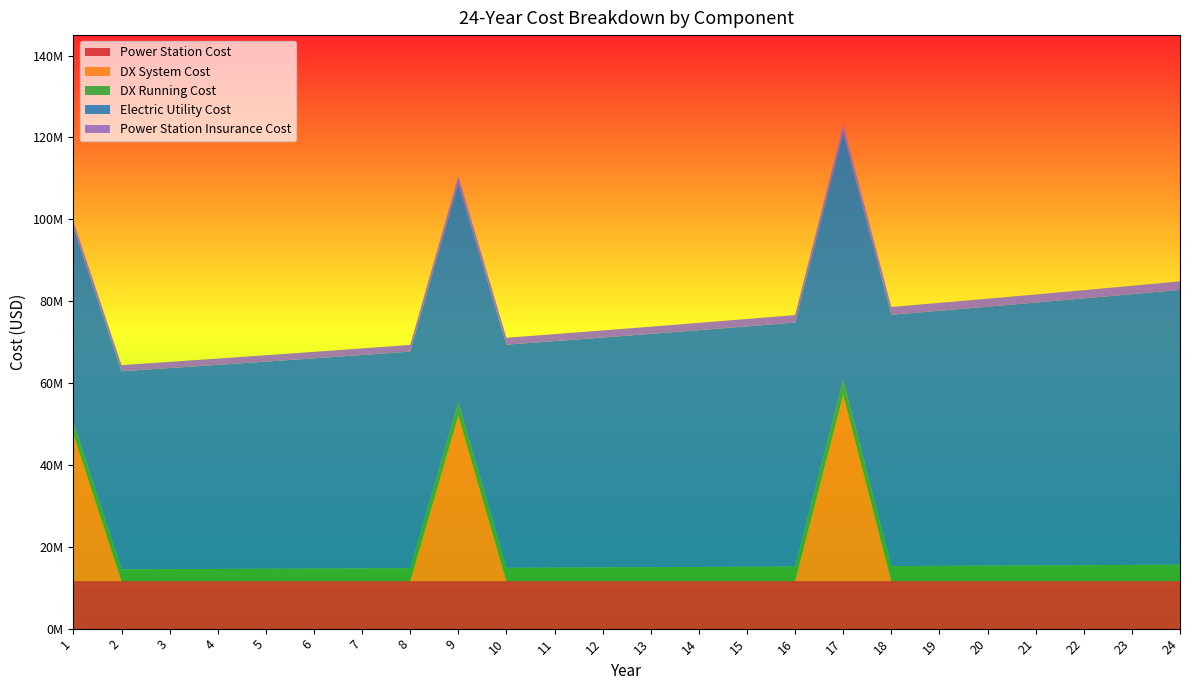

Reading left to right, transcribe all the data shown in this chart.

Power Station Cost: 1=11578703.6	2=11578703.6	3=11578703.6	4=11578703.6	5=11578703.6	6=11578703.6	7=11578703.6	8=11578703.6	9=11578703.6	10=11578703.6	11=11578703.6	12=11578703.6	13=11578703.6	14=11578703.6	15=11578703.6	16=11578703.6	17=11578703.6	18=11578703.6	19=11578703.6	20=11578703.6	21=11578703.6	22=11578703.6	23=11578703.6	24=11578703.6
DX System Cost: 1=35880000.0	2=0.0	3=0.0	4=0.0	5=0.0	6=0.0	7=0.0	8=0.0	9=40358754.0	10=0.0	11=0.0	12=0.0	13=0.0	14=0.0	15=0.0	16=0.0	17=45471401.4	18=0.0	19=0.0	20=0.0	21=0.0	22=0.0	23=0.0	24=0.0
DX Running Cost: 1=2870400.0	2=2913456.0	3=2957157.8	4=3001515.2	5=3046537.9	6=3092236.0	7=3138619.5	8=3185698.8	9=3233484.3	10=3281986.6	11=3331216.4	12=3381184.6	13=3431902.4	14=3483380.9	15=3535631.6	16=3588666.1	17=3642496.1	18=3697133.6	19=3752590.6	20=3808879.4	21=3866012.6	22=3924002.8	23=3982862.8	24=4042605.8
Electric Utility Cost: 1=47676380.9	2=48391526.7	3=49117399.6	4=49854160.6	5=50601973.0	6=51361002.6	7=52131417.6	8=52913388.9	9=53707089.7	10=54512696.0	11=55330386.5	12=56160342.3	13=57002747.4	14=57857788.6	15=58725655.4	16=59606540.3	17=60500638.4	18=61408148.0	19=62329270.2	20=63264209.2	21=64213172.4	22=65176370.0	23=66154015.5	24=67146325.7
Power Station Insurance Cost: 1=1470687.2	2=1492747.5	3=1515138.7	4=1537865.8	5=1560933.8	6=1584347.8	7=1608113.0	8=1632234.7	9=1656718.2	10=1681569.0	11=1706792.5	12=1732394.4	13=1758380.3	14=1784756.0	15=1811527.4	16=1838700.3	17=1866280.8	18=1894275.0	19=1922689.1	20=1951529.4	21=1980802.4	22=2010514.4	23=2040672.1	24=2071282.2